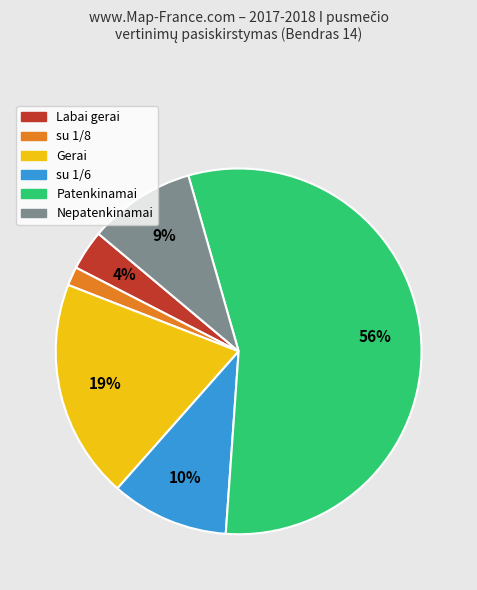

To the nearest percent, what is the difference between the largest and smallest slice percentages?

54%